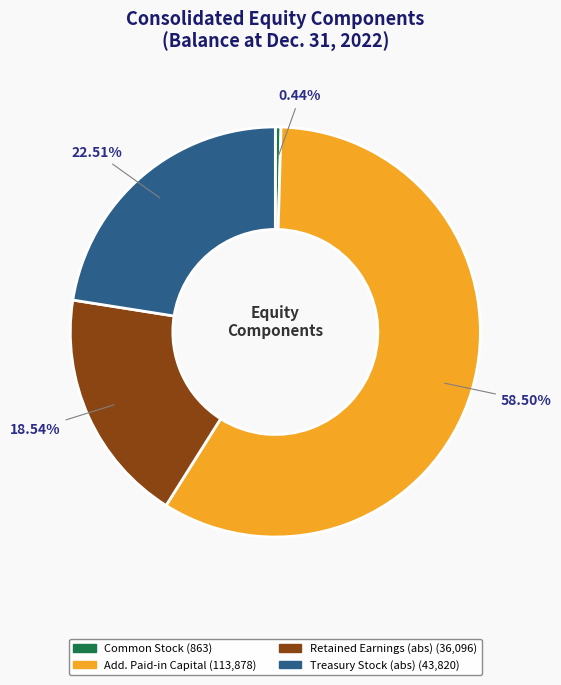

Is there any slice that represents more than half of the pie?

Yes